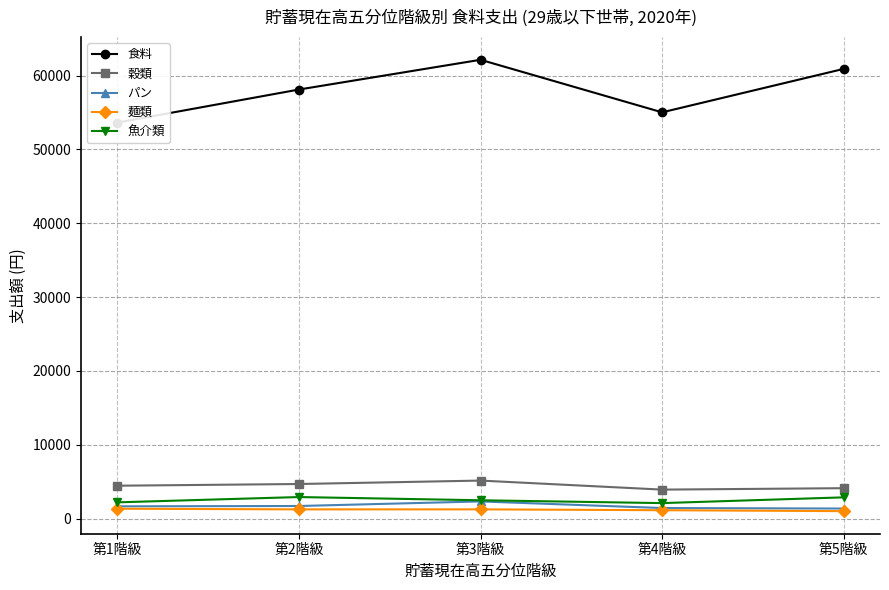

What is the difference between the second highest and minimum values in the 穀類 series?

759